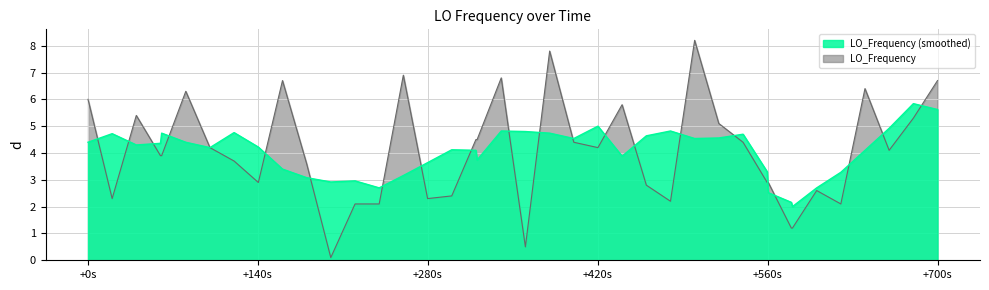

List the series in order of their peak value, highest first.

LO_Frequency, LO_Frequency (smoothed)